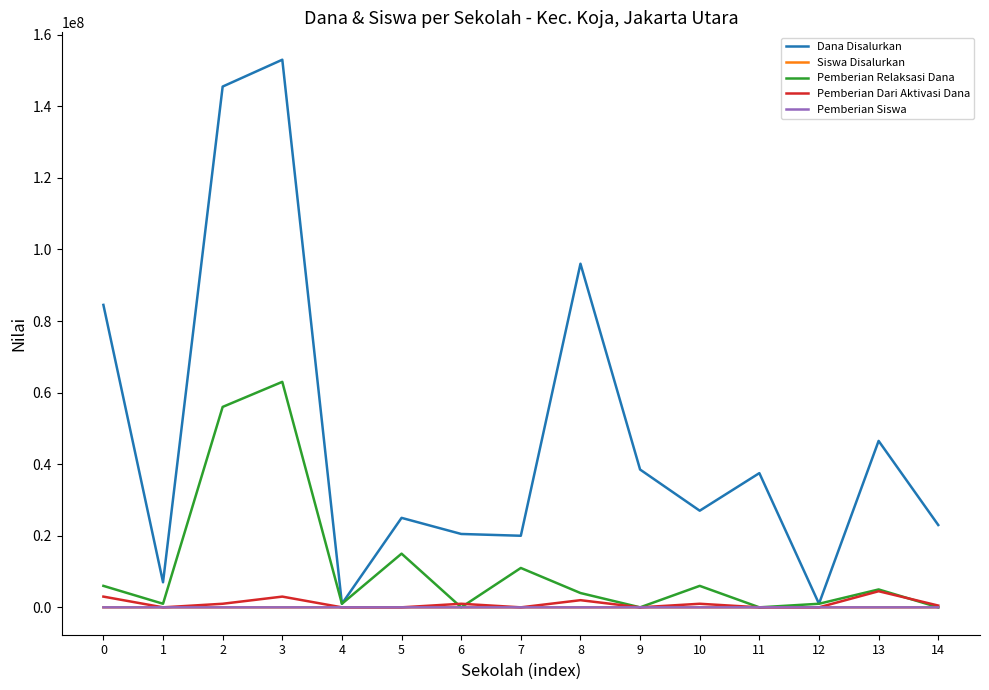

What is the difference between the second highest and minimum values in the Siswa Disalurkan series?

173